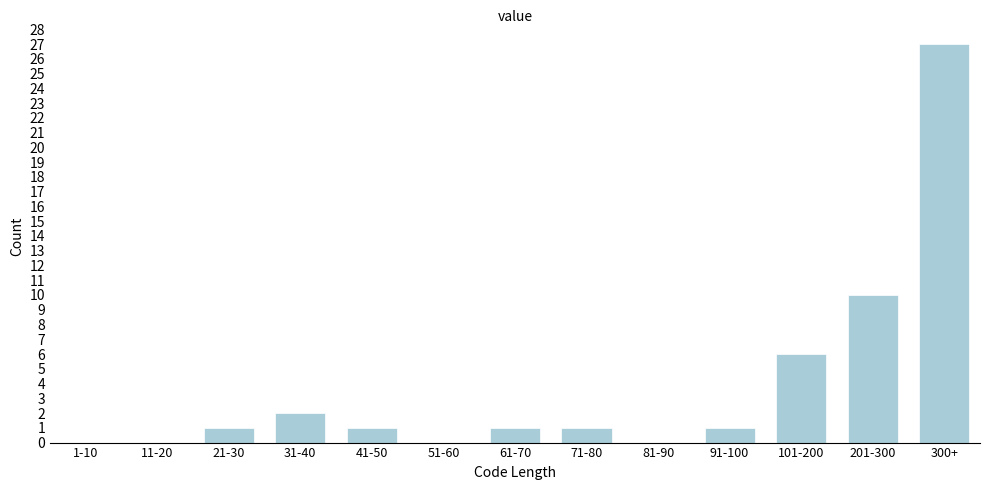

Reading left to right, extract all data points from this chart.

1-10=0	11-20=0	21-30=1	31-40=2	41-50=1	51-60=0	61-70=1	71-80=1	81-90=0	91-100=1	101-200=6	201-300=10	300+=27